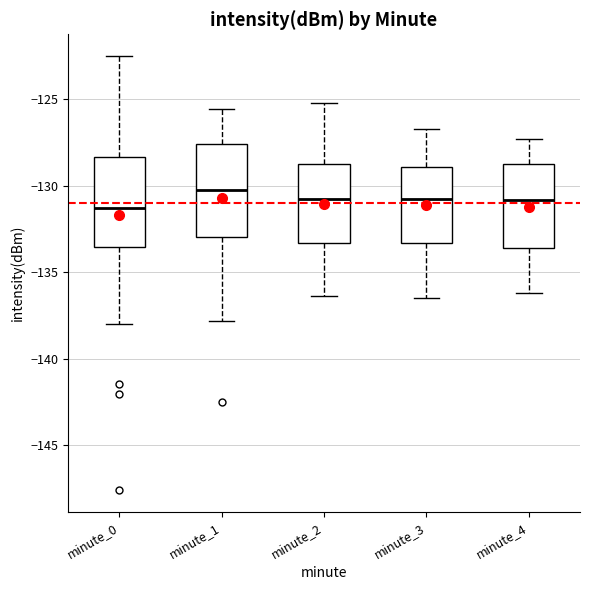

Reading left to right, read every box against the y-axis: the position of its median line, the range the box covers, and the ends of its whiskers. The values are not printed on the chart, so give them approximately, as read against the axis.

minute_0: median -131.5, box -133.5 to -128.5, whiskers -138.0 to -122.5
minute_1: median -130.0, box -133.0 to -127.5, whiskers -138.0 to -125.5
minute_2: median -130.5, box -133.5 to -128.5, whiskers -136.5 to -125.0
minute_3: median -130.5, box -133.5 to -129.0, whiskers -136.5 to -126.5
minute_4: median -131.0, box -133.5 to -128.5, whiskers -136.0 to -127.5